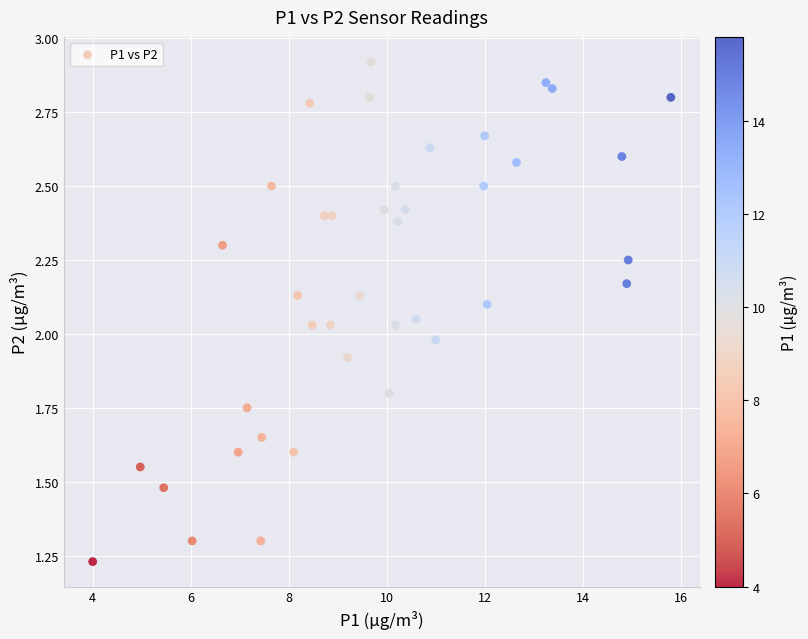

What is the range of X values (max minus min)?

11.8